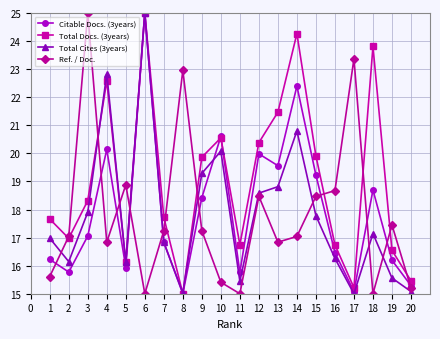

At which label is Ref. / Doc. closest to 20?

5